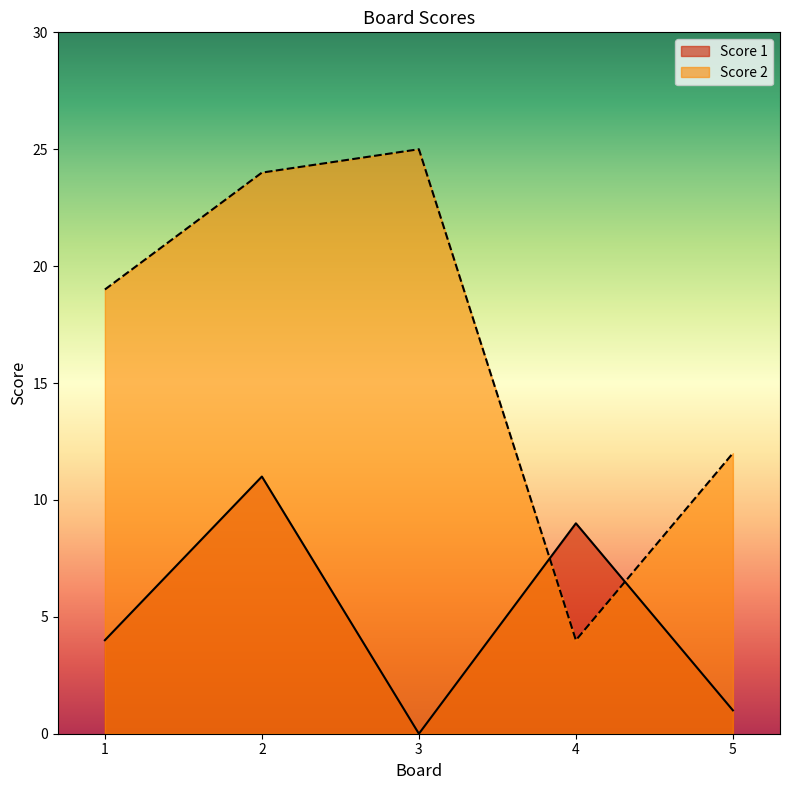

True or false: Score 1 and Score 2 cross at least once.

True